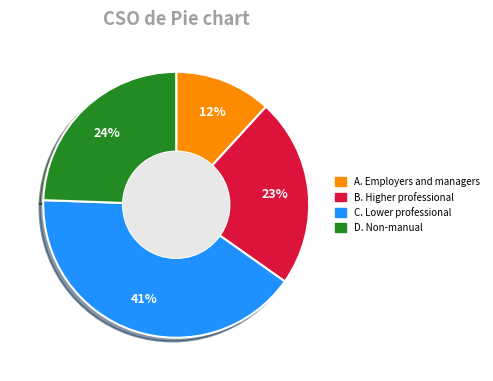

Does any single category account for the majority?

No